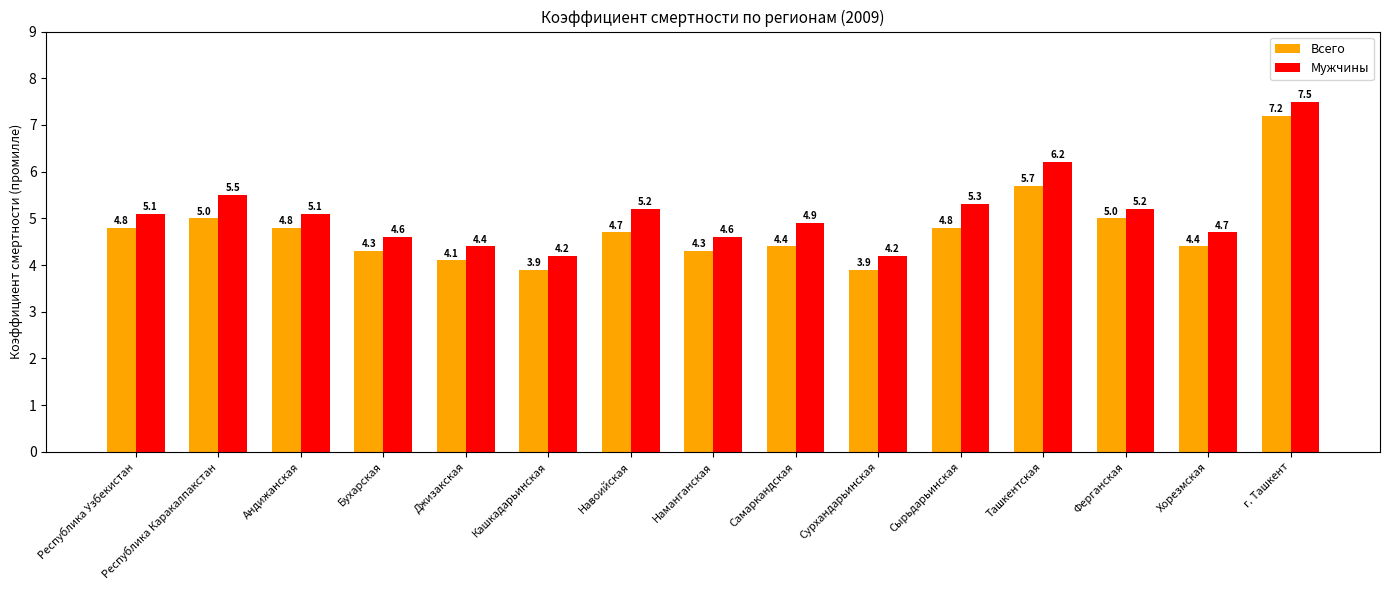

What is the value of the Мужчины bar at the 10th from the left?

4.2